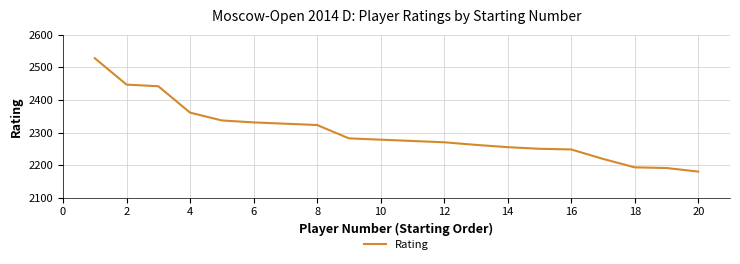

What is the maximum value shown in the chart?

2528